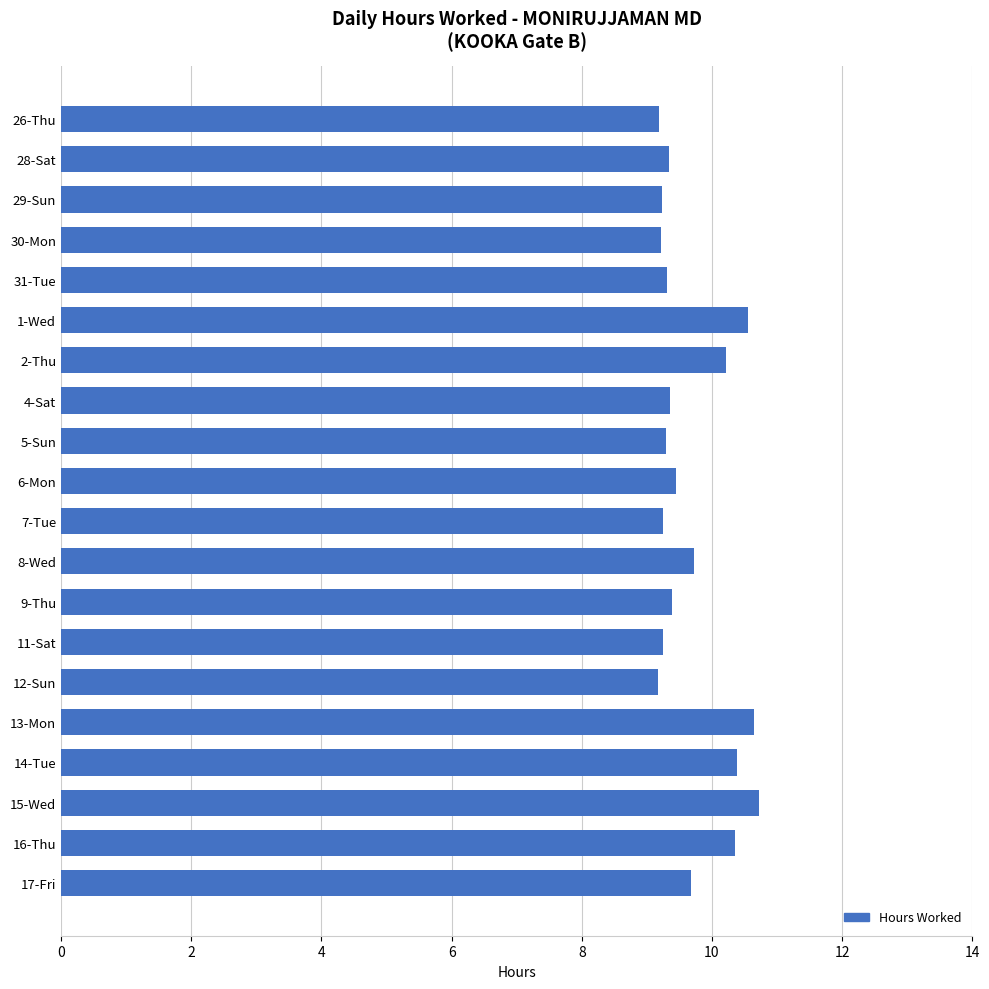

What is the ratio of the value at 6-Mon to the value at 8-Wed?

1.0